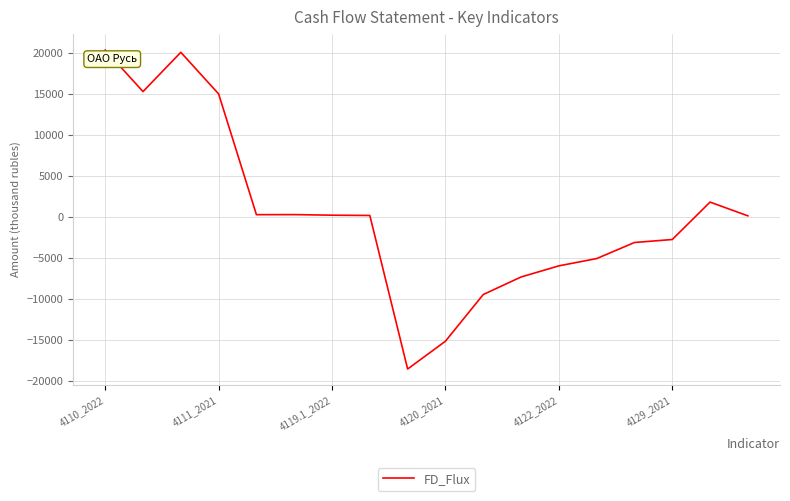

What is the maximum value shown in the chart?

20400